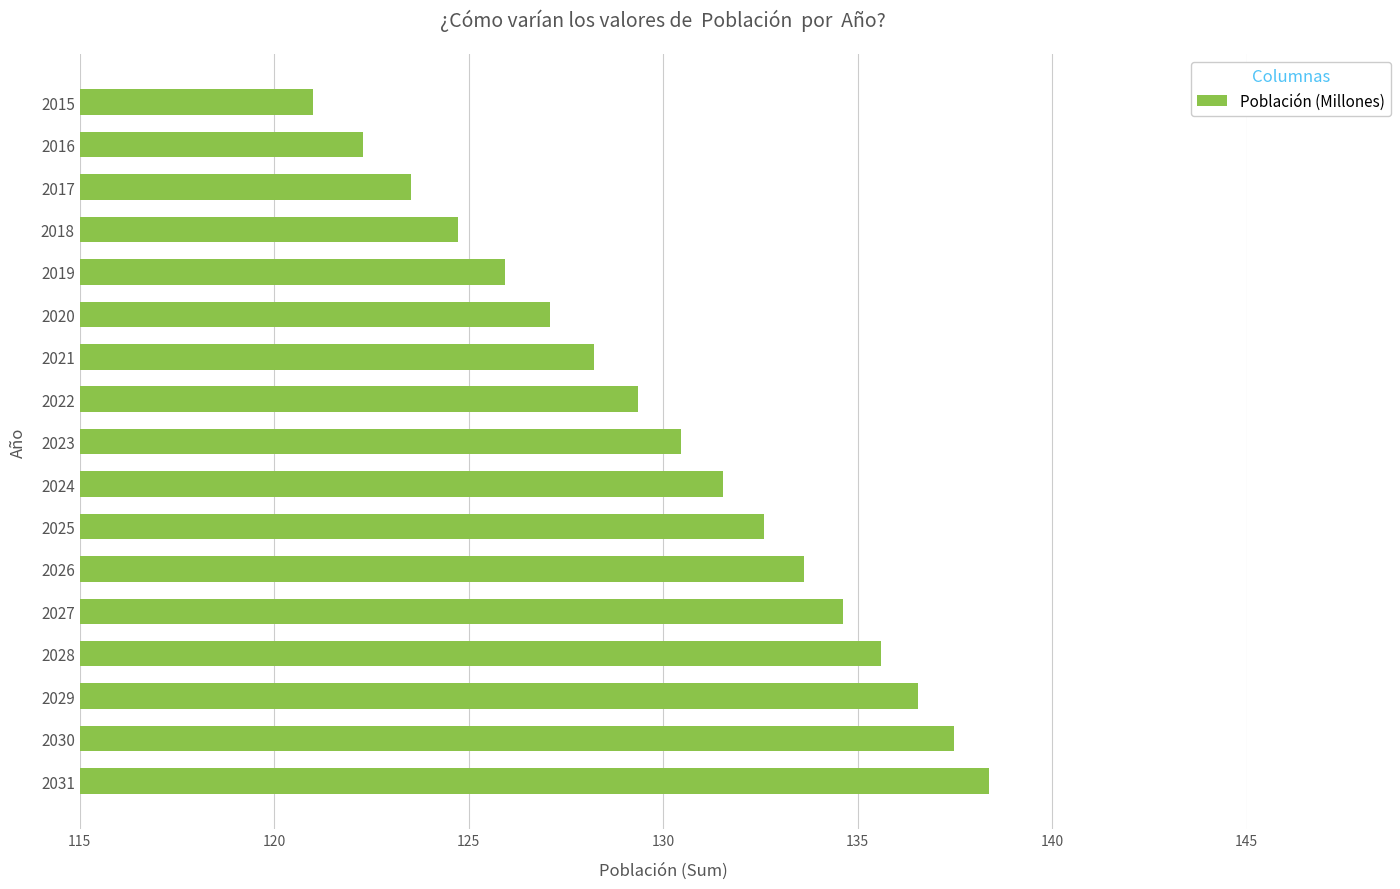

Reading bottom to top, extract all data points from this chart.

2031=138.4	2030=137.5	2029=136.6	2028=135.6	2027=134.6	2026=133.6	2025=132.6	2024=131.5	2023=130.5	2022=129.4	2021=128.2	2020=127.1	2019=125.9	2018=124.7	2017=123.5	2016=122.3	2015=121.0